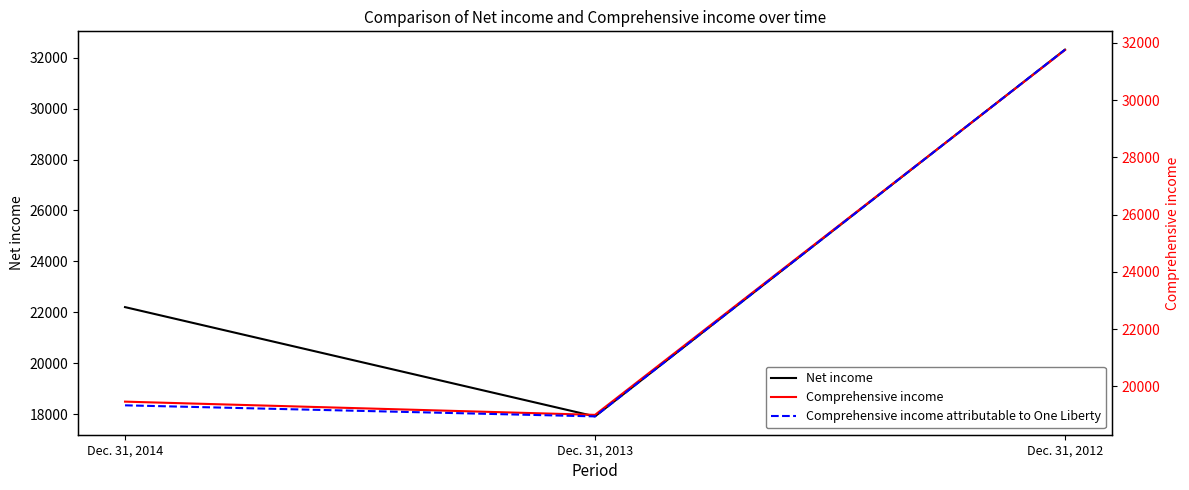

Which series has the largest total across all categories?

Net income